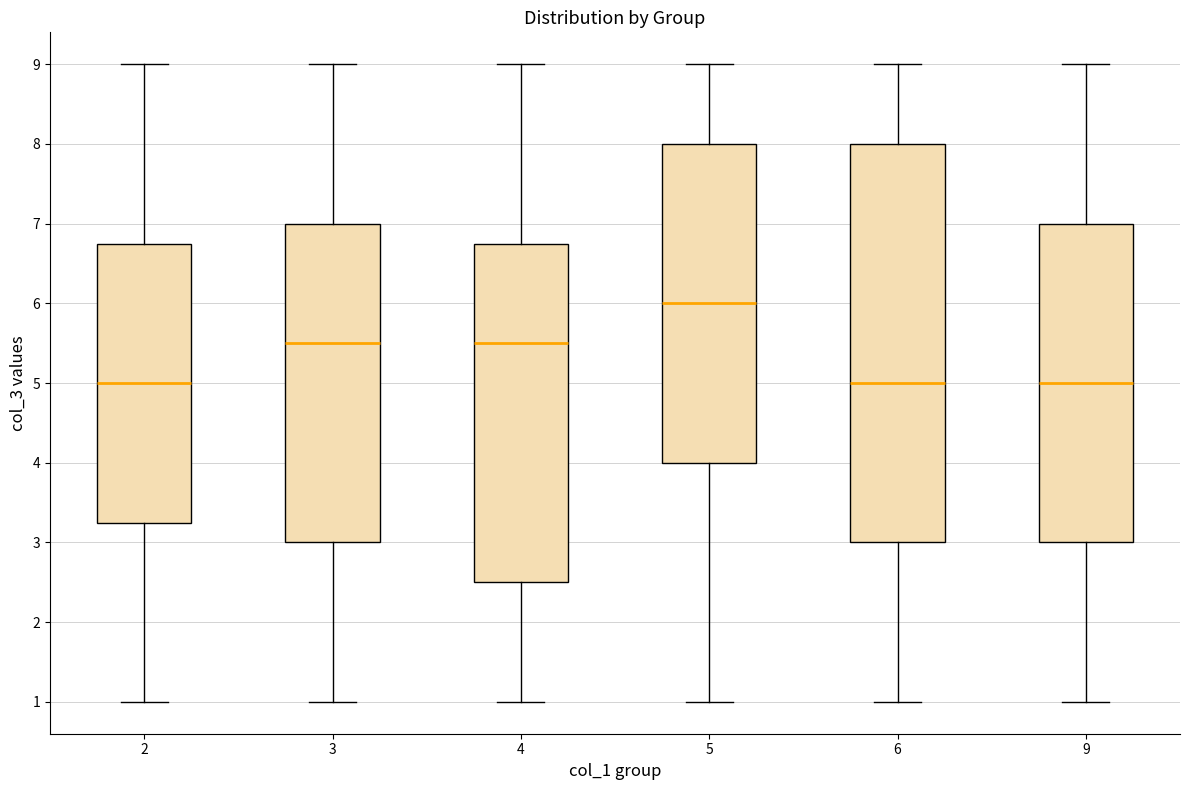

Which box is the tallest, from its lower edge to its upper edge?

6